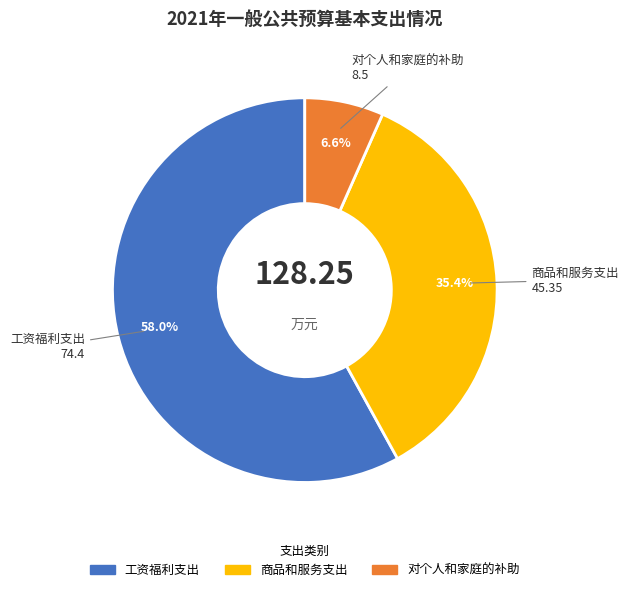

How many segments does this pie chart have?

3